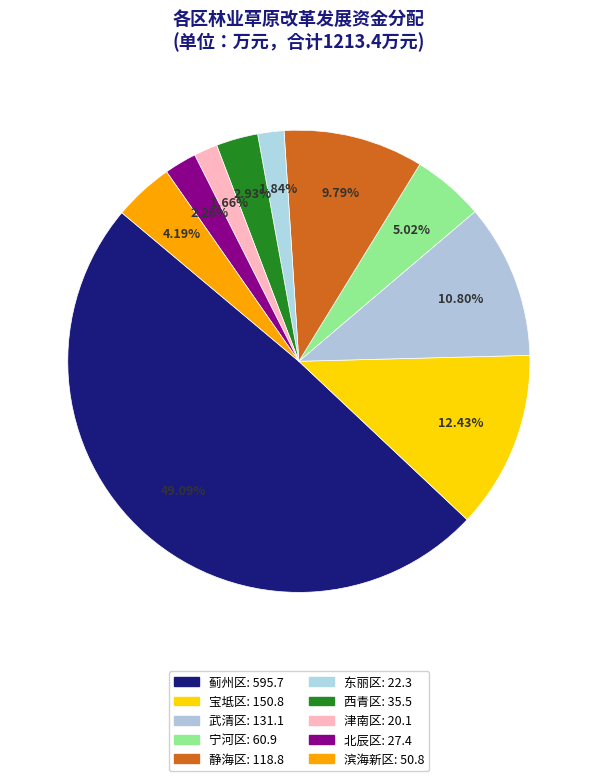

How many segments does this pie chart have?

10